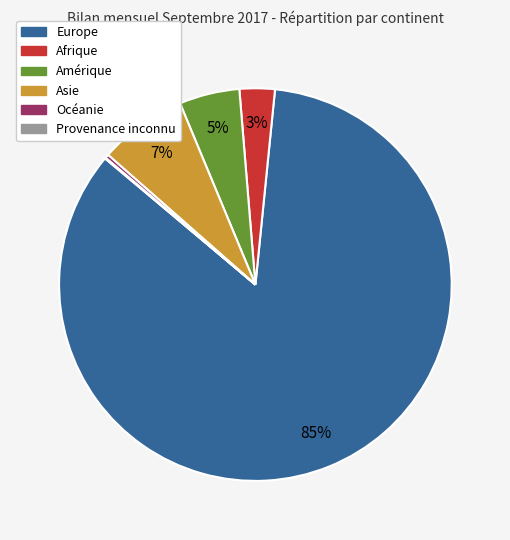

Combined, do Amérique and Asie account for over 50%?

No